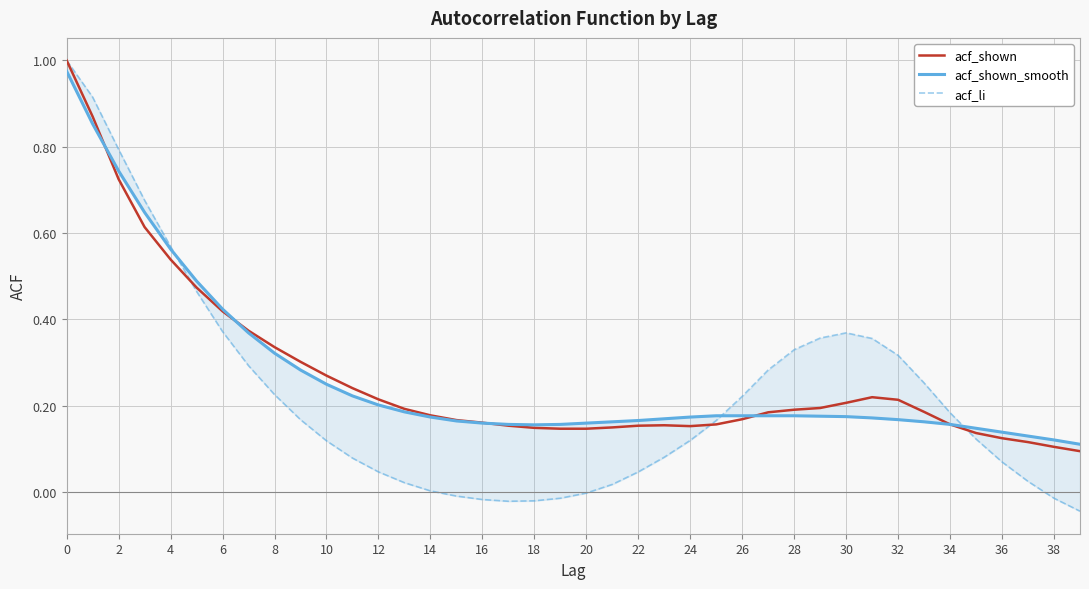

The value of acf_shown at 34 is 0.2. True or false?

True